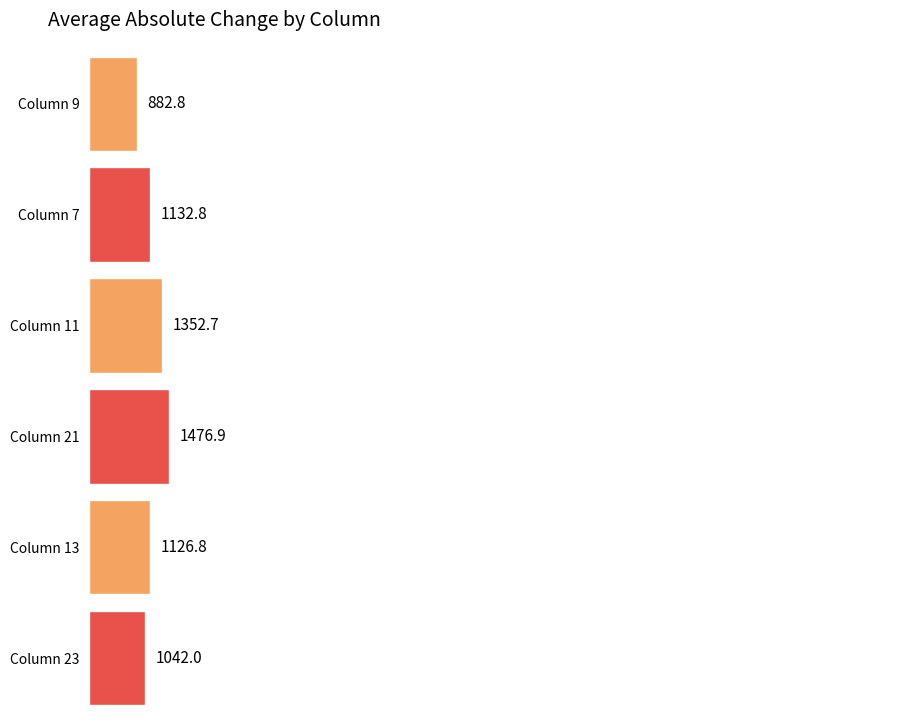

Is the value of col_11 at 9 greater than the value of col_9 at -4?

No